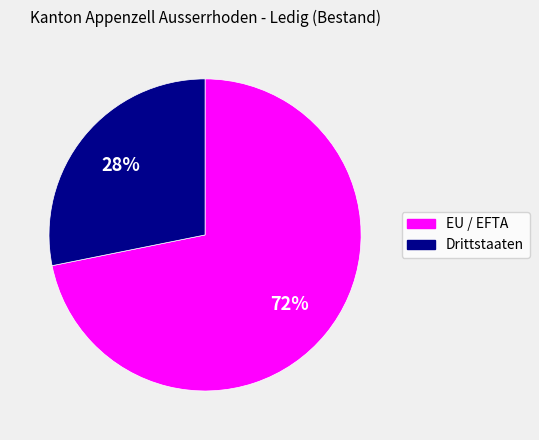

How many segments does this pie chart have?

2